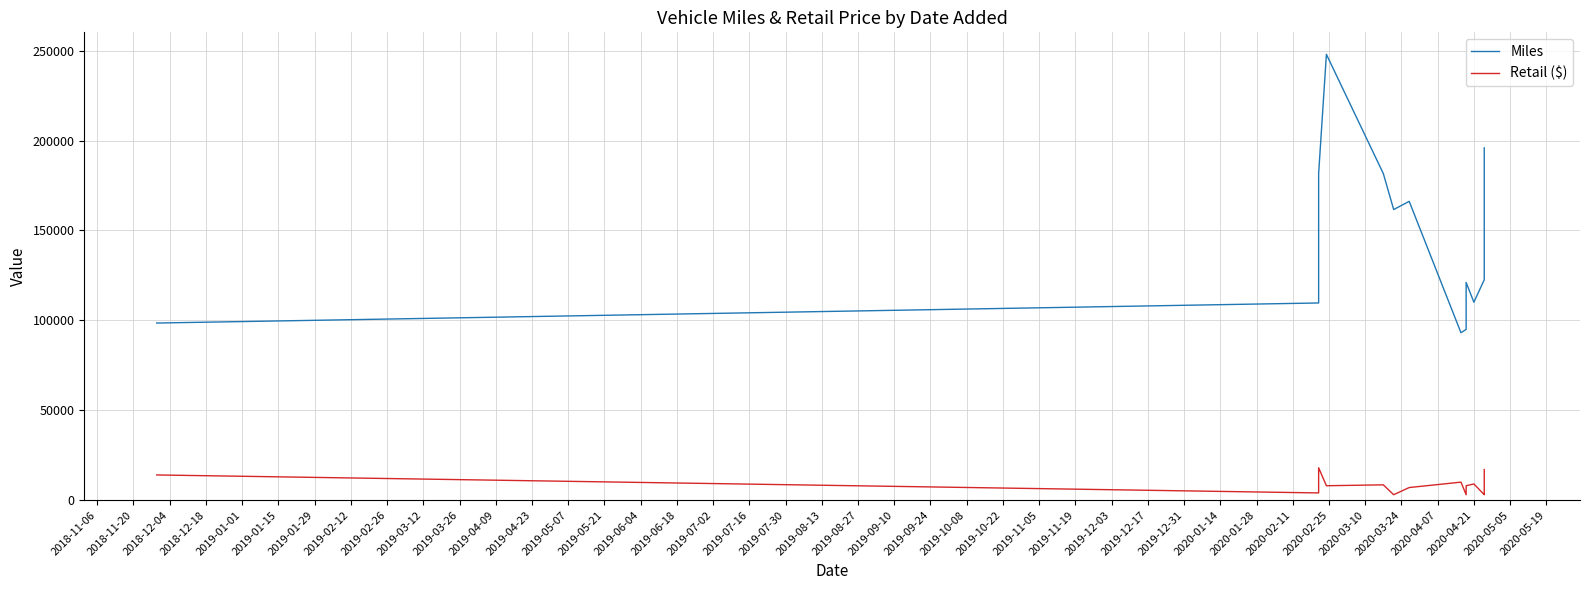

How many interior local peaks does the Miles series have?

3